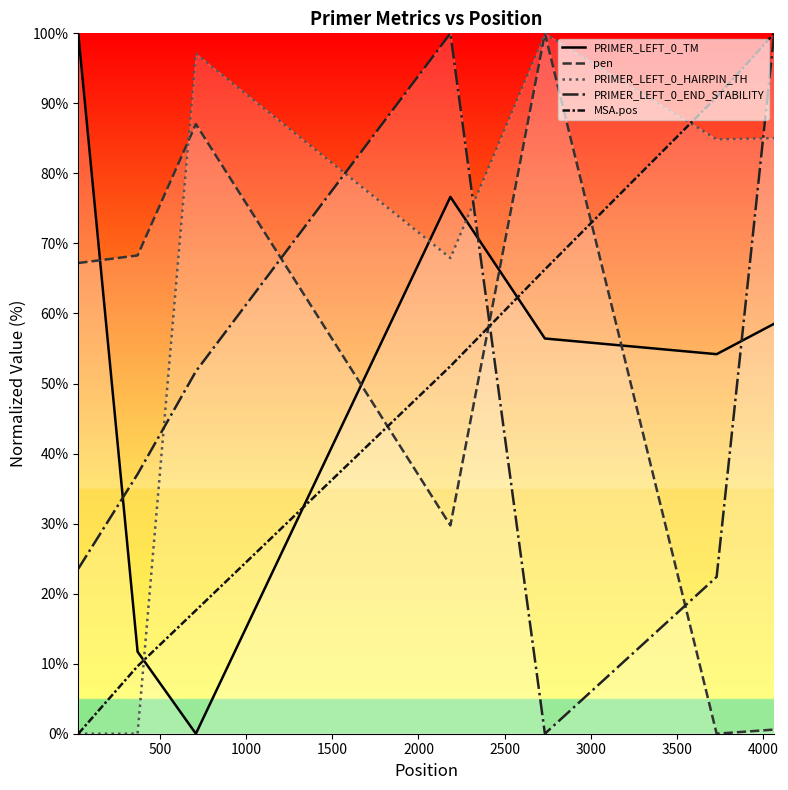

After their last crossing, which series has the higher values: PRIMER_LEFT_0_HAIRPIN_TH or PRIMER_LEFT_0_END_STABILITY?

PRIMER_LEFT_0_END_STABILITY